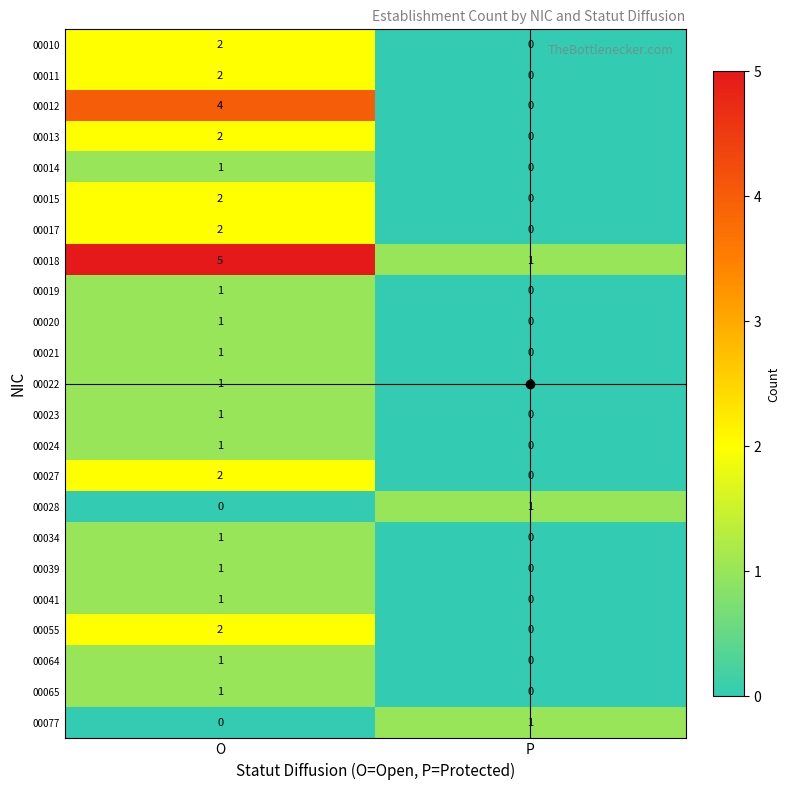

What is the greatest value displayed?

5